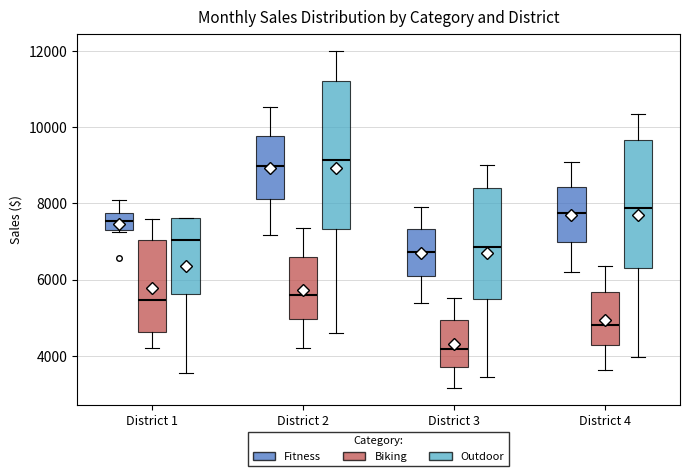

Where is the lower edge of the box for District 4 (Fitness) on the y-axis? The values are not printed on the chart, so give them approximately, as read against the axis.

7000